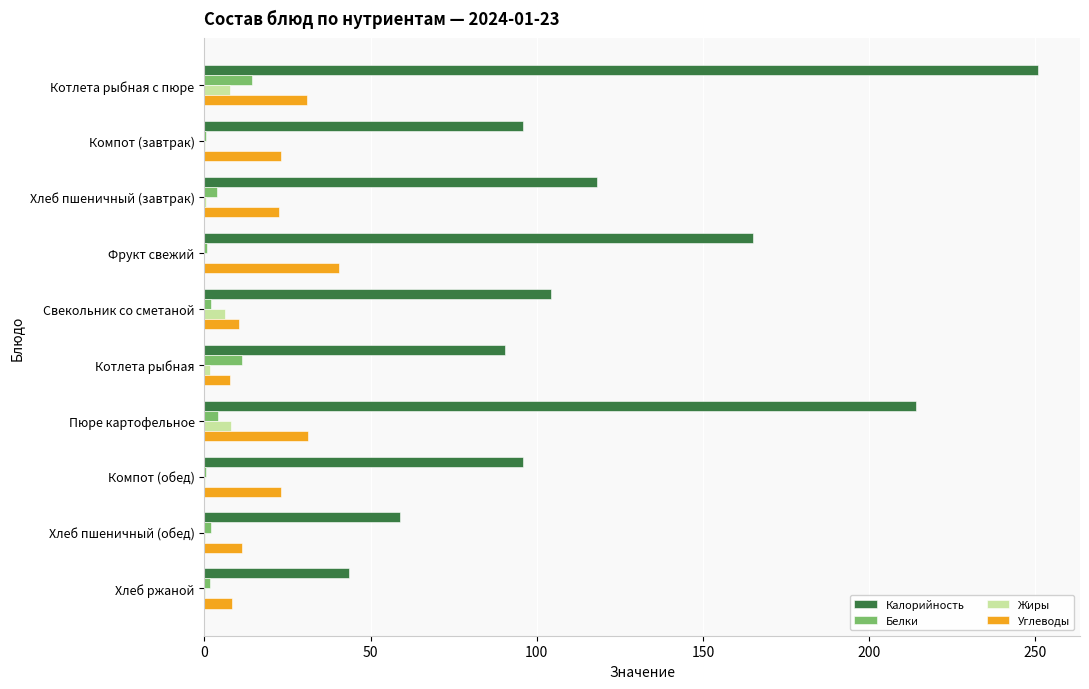

Which series has the largest total across all categories?

Калорийность